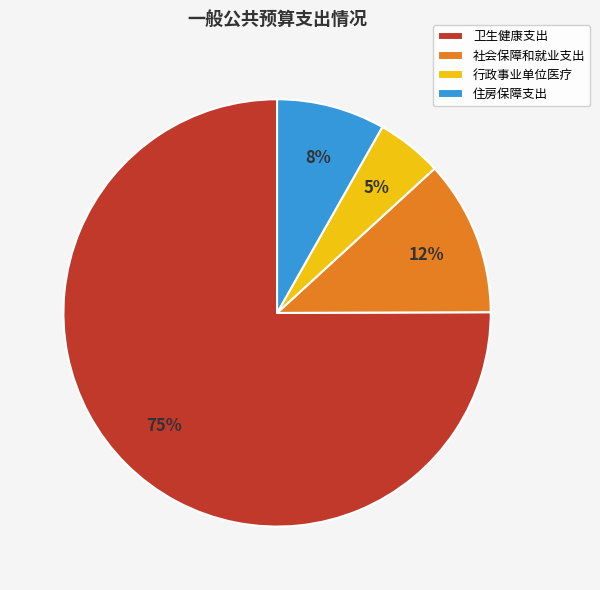

The 卫生健康支出 slice represents 70% of the pie. True or false?

False